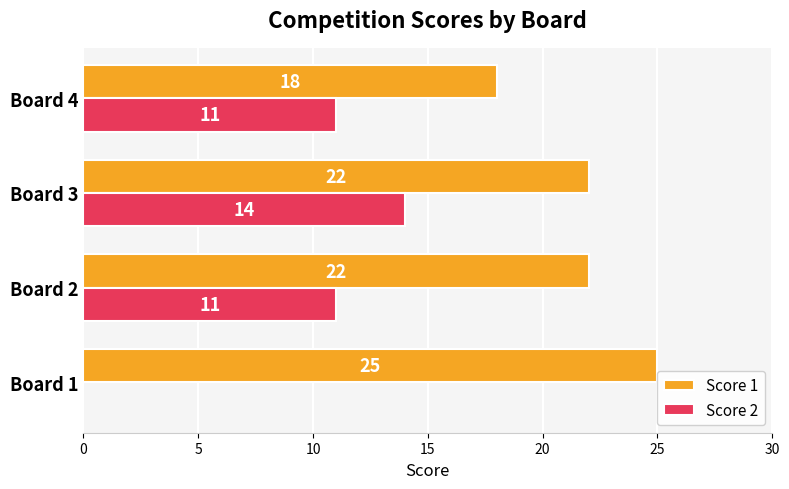

The Score 2 series shows 11 at Board 4. True or false?

True